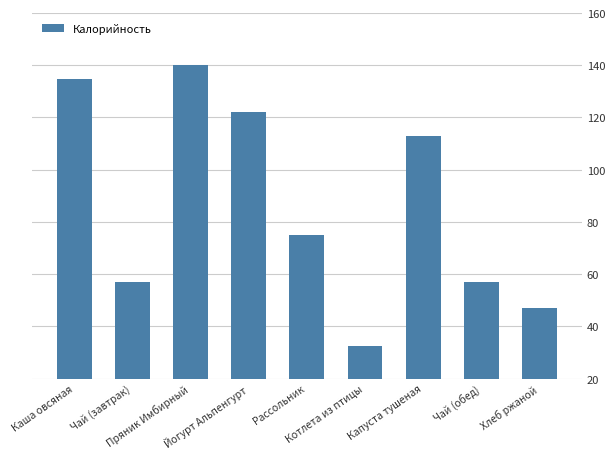

How many bars are there in total?

9